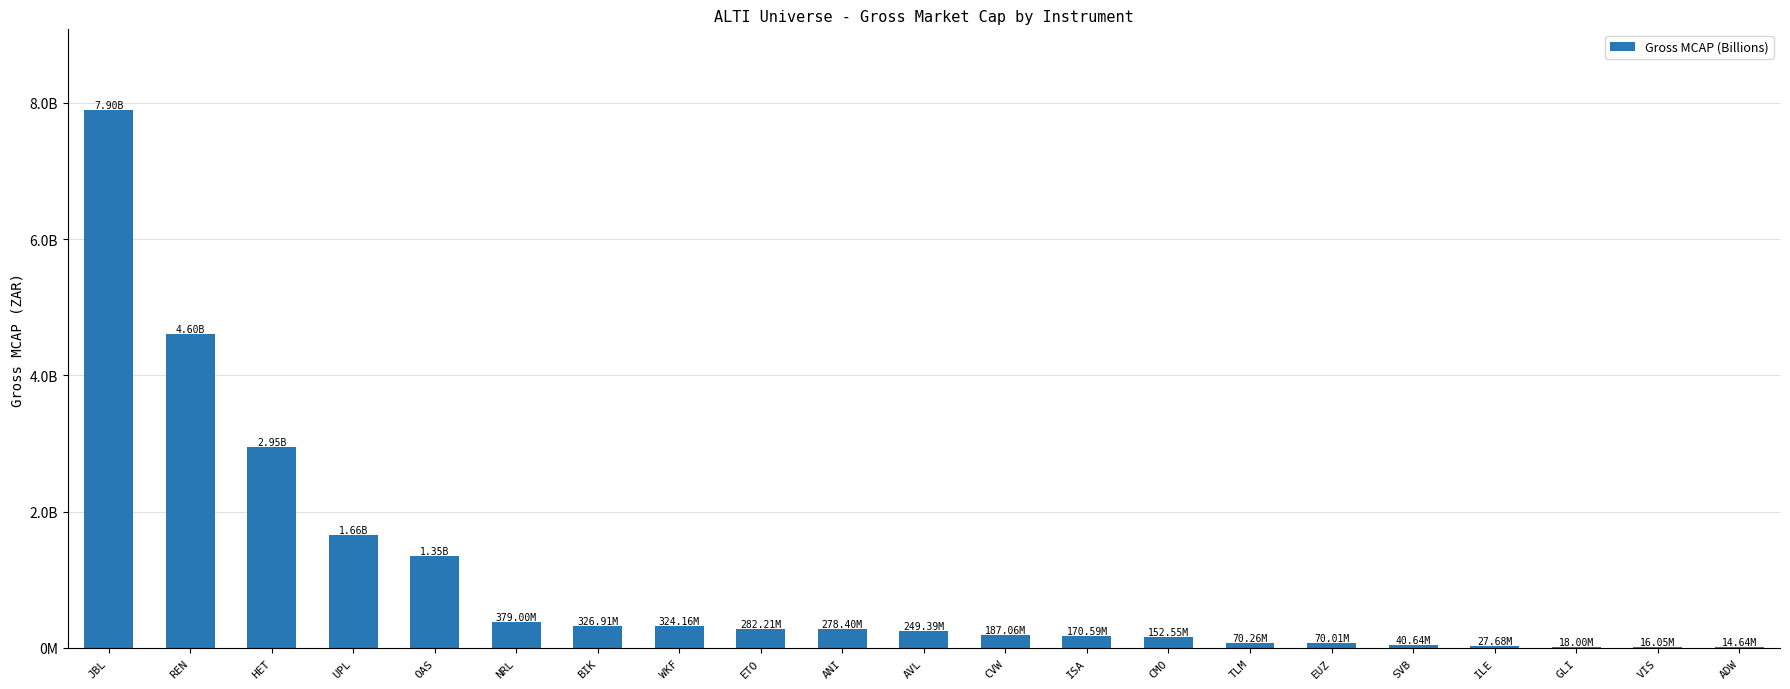

Are the bars horizontal?

No